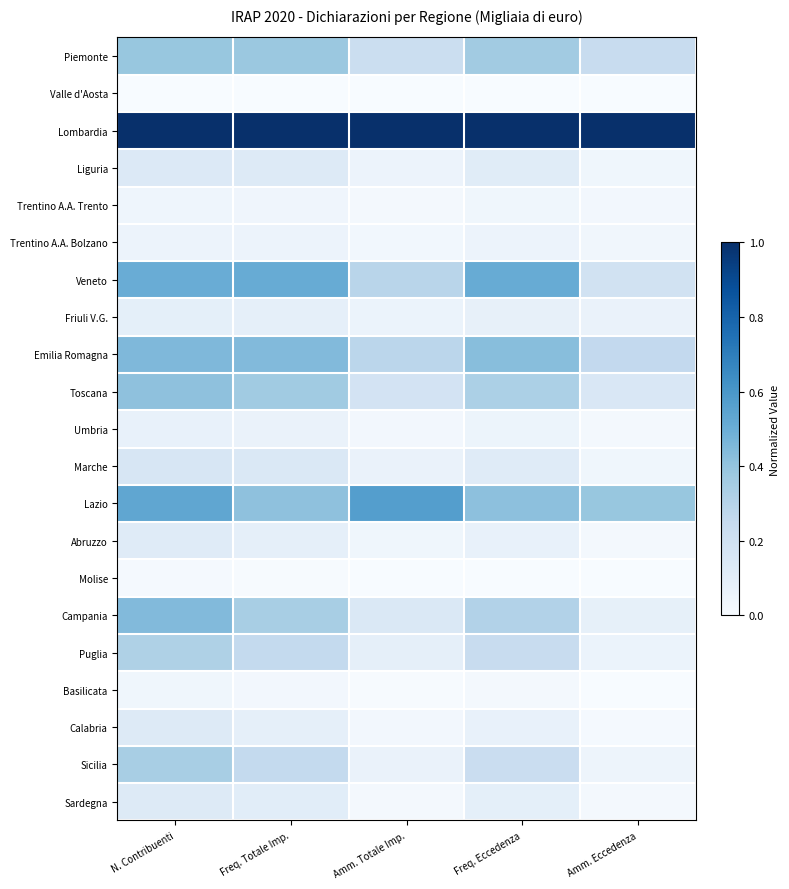

Reading right to left, list all the values displayed in this chart.

Piemonte: Amm. Eccedenza=0.2	Freq. Eccedenza=0.4	Amm. Totale Imp.=0.2	Freq. Totale Imp.=0.4	N. Contribuenti=0.4
Valle d'Aosta: Amm. Eccedenza=0.0	Freq. Eccedenza=0.0	Amm. Totale Imp.=0.0	Freq. Totale Imp.=0.0	N. Contribuenti=0.0
Lombardia: Amm. Eccedenza=1.0	Freq. Eccedenza=1.0	Amm. Totale Imp.=1.0	Freq. Totale Imp.=1.0	N. Contribuenti=1.0
Liguria: Amm. Eccedenza=0.0	Freq. Eccedenza=0.1	Amm. Totale Imp.=0.1	Freq. Totale Imp.=0.1	N. Contribuenti=0.1
Trentino A.A. Trento: Amm. Eccedenza=0.0	Freq. Eccedenza=0.0	Amm. Totale Imp.=0.0	Freq. Totale Imp.=0.0	N. Contribuenti=0.0
Trentino A.A. Bolzano: Amm. Eccedenza=0.0	Freq. Eccedenza=0.1	Amm. Totale Imp.=0.0	Freq. Totale Imp.=0.1	N. Contribuenti=0.1
Veneto: Amm. Eccedenza=0.2	Freq. Eccedenza=0.5	Amm. Totale Imp.=0.3	Freq. Totale Imp.=0.5	N. Contribuenti=0.5
Friuli V.G.: Amm. Eccedenza=0.1	Freq. Eccedenza=0.1	Amm. Totale Imp.=0.1	Freq. Totale Imp.=0.1	N. Contribuenti=0.1
Emilia Romagna: Amm. Eccedenza=0.3	Freq. Eccedenza=0.4	Amm. Totale Imp.=0.3	Freq. Totale Imp.=0.4	N. Contribuenti=0.5
Toscana: Amm. Eccedenza=0.2	Freq. Eccedenza=0.3	Amm. Totale Imp.=0.2	Freq. Totale Imp.=0.4	N. Contribuenti=0.4
Umbria: Amm. Eccedenza=0.0	Freq. Eccedenza=0.1	Amm. Totale Imp.=0.0	Freq. Totale Imp.=0.1	N. Contribuenti=0.1
Marche: Amm. Eccedenza=0.0	Freq. Eccedenza=0.1	Amm. Totale Imp.=0.1	Freq. Totale Imp.=0.1	N. Contribuenti=0.2
Lazio: Amm. Eccedenza=0.4	Freq. Eccedenza=0.4	Amm. Totale Imp.=0.6	Freq. Totale Imp.=0.4	N. Contribuenti=0.5
Abruzzo: Amm. Eccedenza=0.0	Freq. Eccedenza=0.1	Amm. Totale Imp.=0.0	Freq. Totale Imp.=0.1	N. Contribuenti=0.1
Molise: Amm. Eccedenza=0.0	Freq. Eccedenza=0.0	Amm. Totale Imp.=0.0	Freq. Totale Imp.=0.0	N. Contribuenti=0.0
Campania: Amm. Eccedenza=0.1	Freq. Eccedenza=0.3	Amm. Totale Imp.=0.1	Freq. Totale Imp.=0.3	N. Contribuenti=0.4
Puglia: Amm. Eccedenza=0.1	Freq. Eccedenza=0.2	Amm. Totale Imp.=0.1	Freq. Totale Imp.=0.3	N. Contribuenti=0.3
Basilicata: Amm. Eccedenza=0.0	Freq. Eccedenza=0.0	Amm. Totale Imp.=0.0	Freq. Totale Imp.=0.0	N. Contribuenti=0.0
Calabria: Amm. Eccedenza=0.0	Freq. Eccedenza=0.1	Amm. Totale Imp.=0.0	Freq. Totale Imp.=0.1	N. Contribuenti=0.1
Sicilia: Amm. Eccedenza=0.0	Freq. Eccedenza=0.2	Amm. Totale Imp.=0.1	Freq. Totale Imp.=0.3	N. Contribuenti=0.3
Sardegna: Amm. Eccedenza=0.0	Freq. Eccedenza=0.1	Amm. Totale Imp.=0.0	Freq. Totale Imp.=0.1	N. Contribuenti=0.1